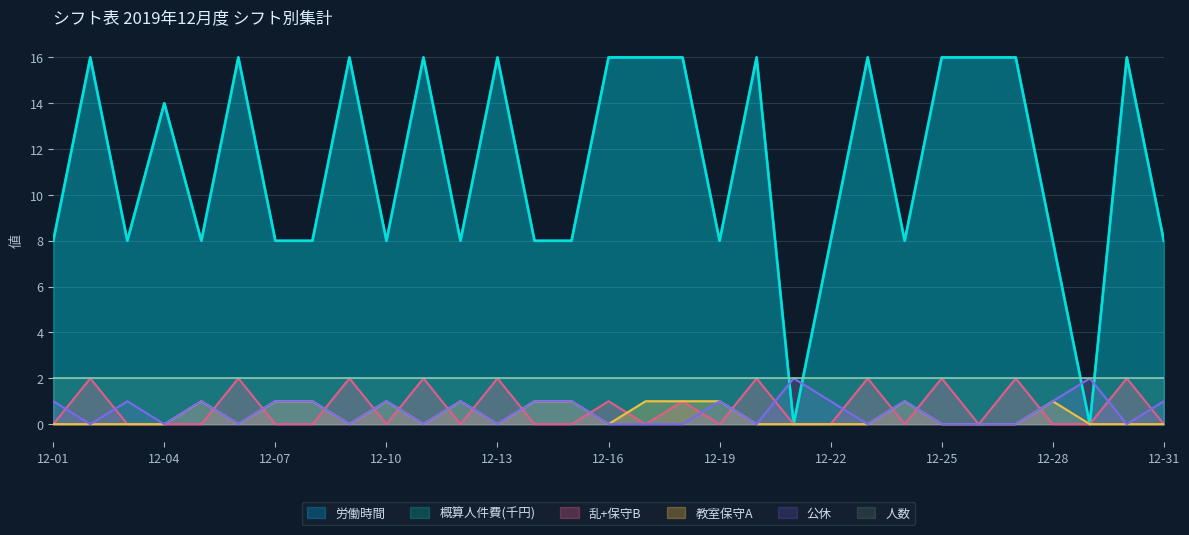

What is the difference between the 労働時間 values at 12-07 and 12-09?

8